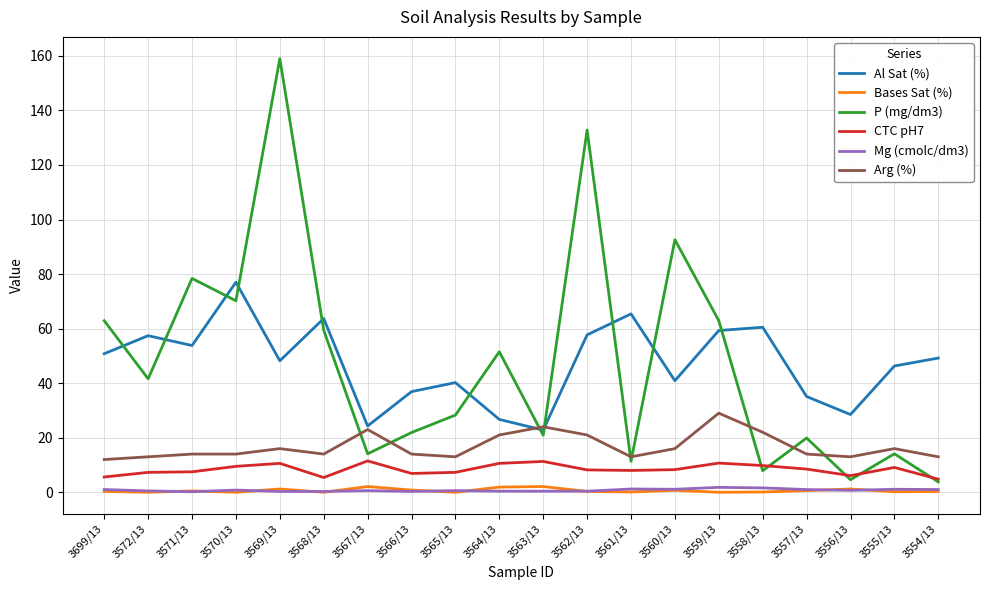

What are all the series names shown in the legend?

Al Sat (%), Bases Sat (%), P (mg/dm3), CTC pH7, Mg (cmolc/dm3), Arg (%)